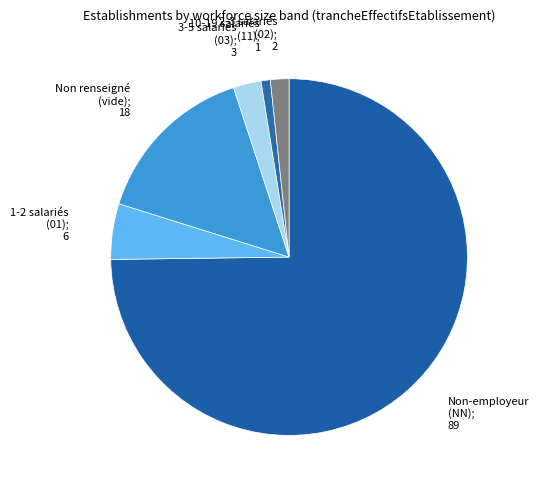

Rank the categories by value from highest to lowest.

NN, , 01, 03, 02, 11